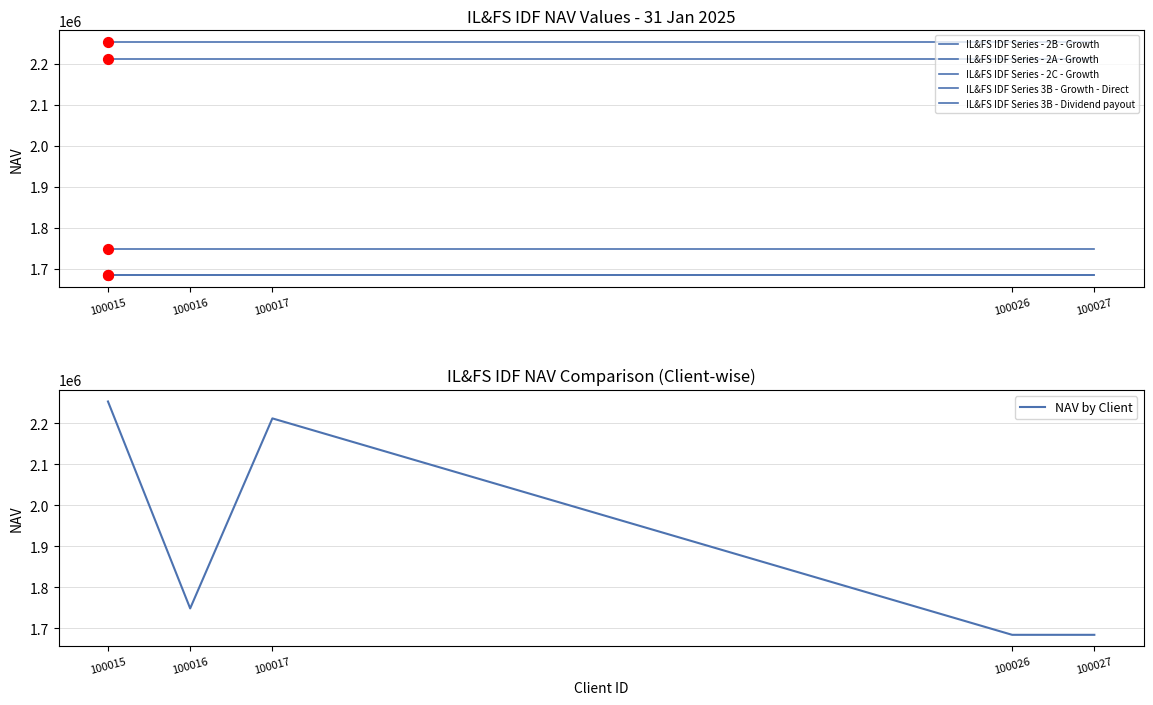

What are all the series names shown in the legend?

IL&FS IDF Series - 2B - Growth, IL&FS IDF Series - 2A - Growth, IL&FS IDF Series - 2C - Growth, IL&FS IDF Series 3B - Growth - Direct, IL&FS IDF Series 3B - Dividend payout, NAV by Client